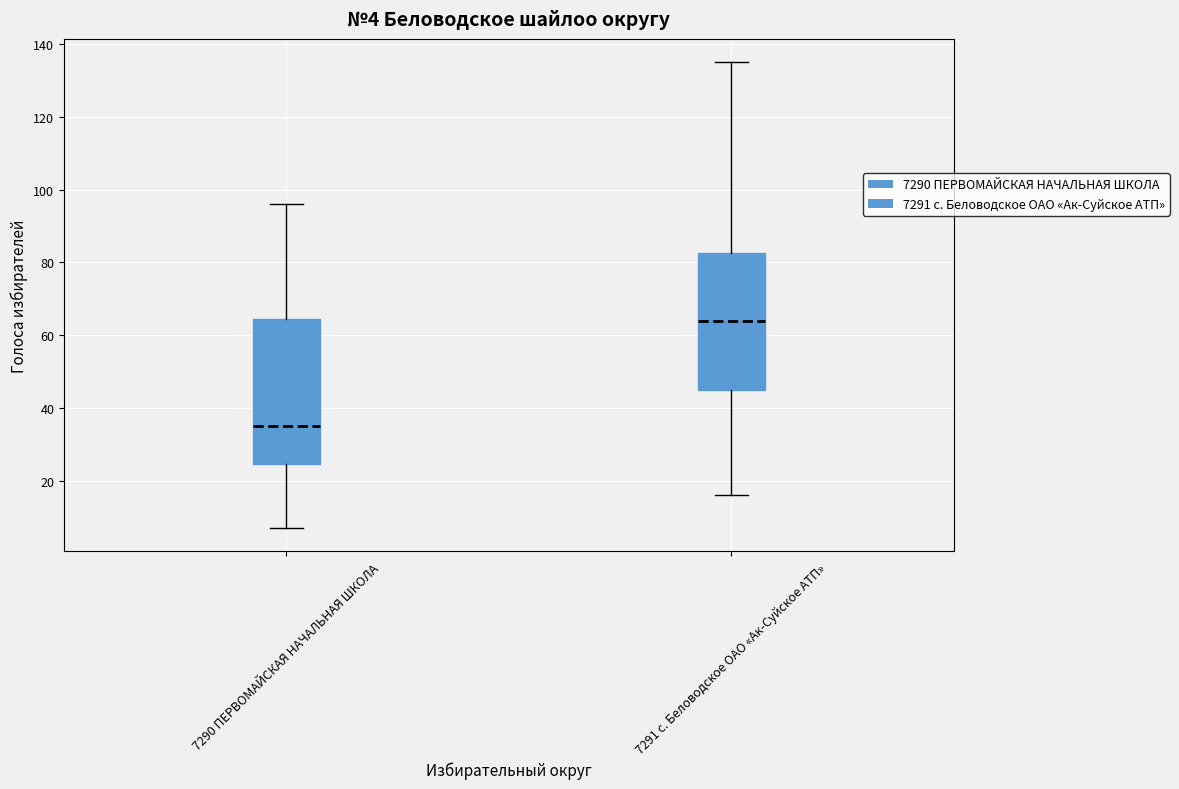

Which box is the tallest, from its lower edge to its upper edge?

7290 ПЕРВОМАЙСКАЯ НАЧАЛЬНАЯ ШКОЛА